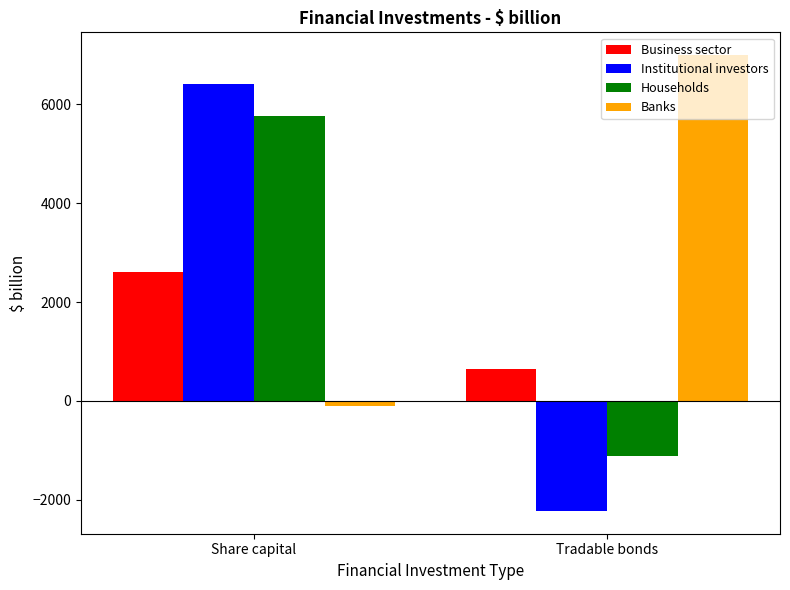

Are the bars horizontal?

No